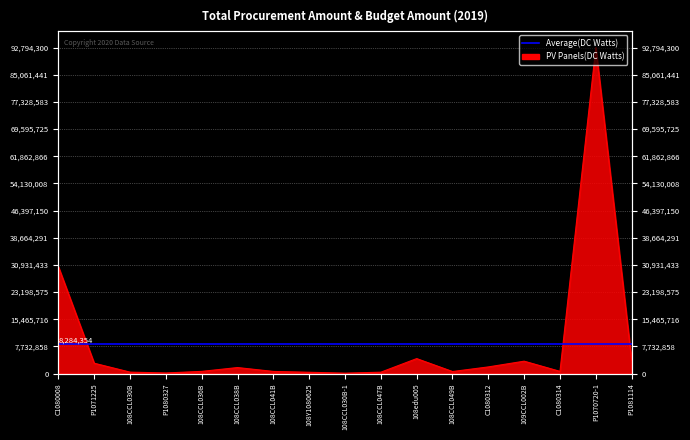

What is the minimum value shown in the chart?

106000